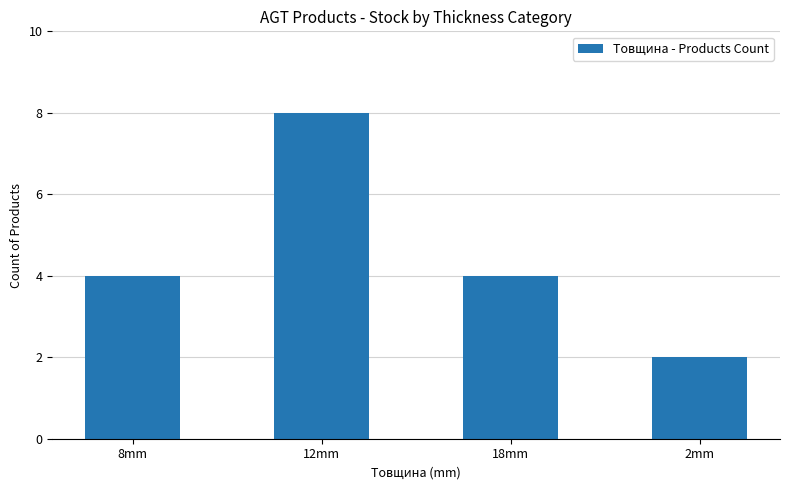

Does the chart contain stacked bars?

No